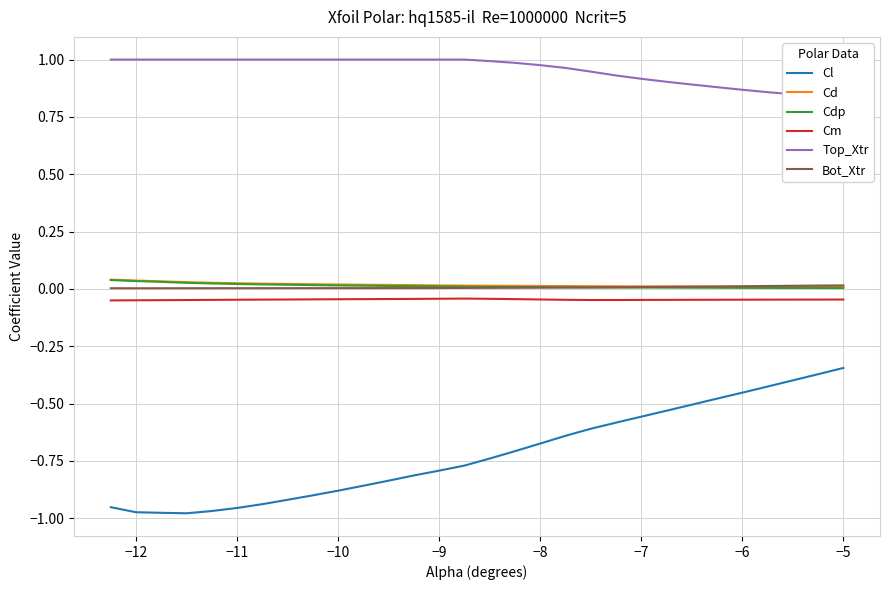

What is the difference between the second highest and second lowest values in the Cl series?

0.6